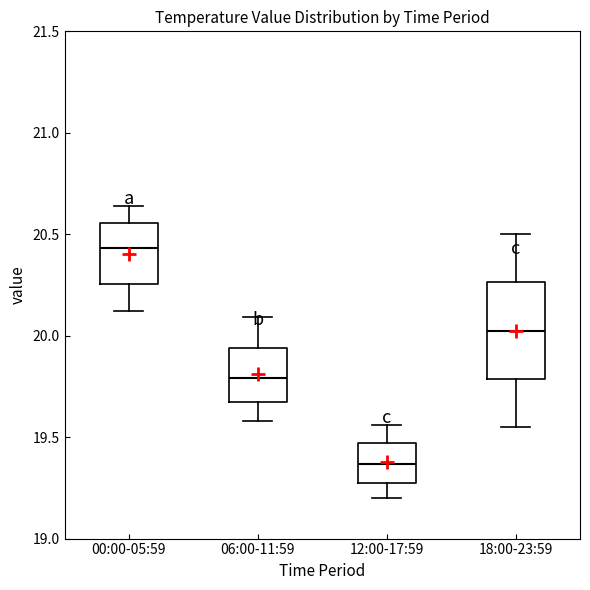

Comparing the boxes themselves (not the whiskers), which one is the tallest?

18:00-23:59